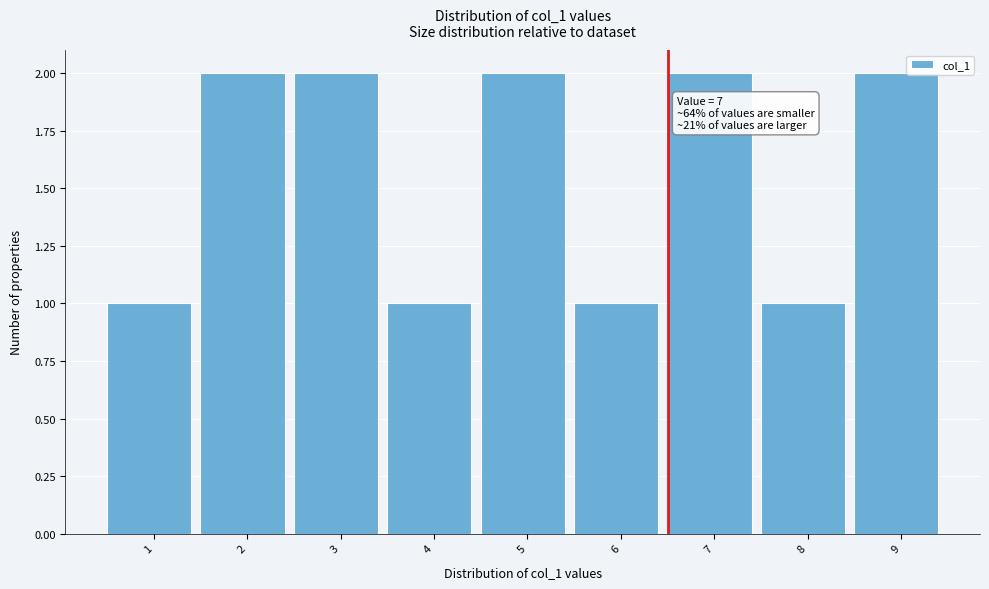

Reading left to right, list all the values displayed in this chart.

1	2	2	1	2	1	2	1	2